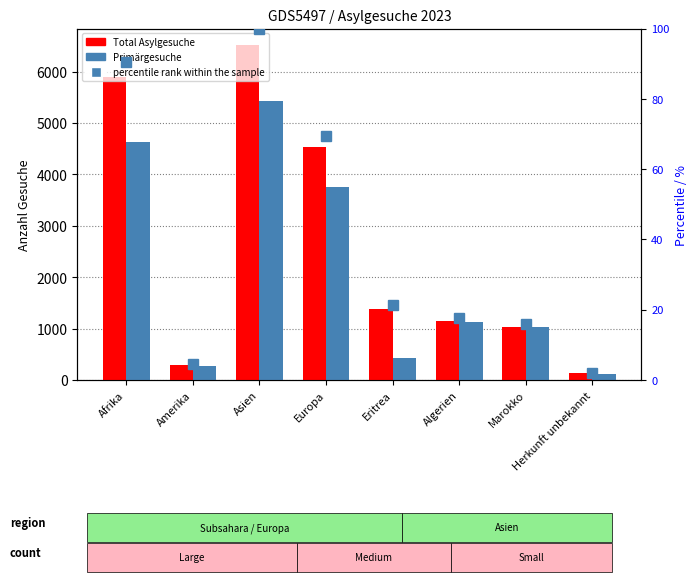

What is the value of the Total Asylgesuche bar at the 4th from the left?

4526.0